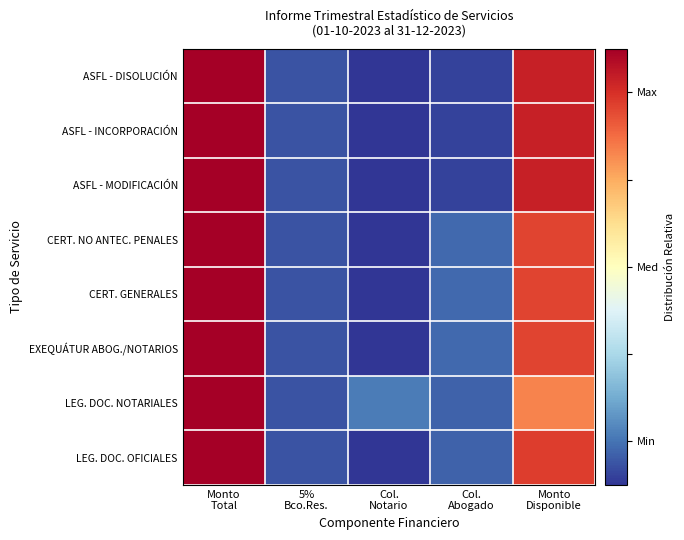

At which category does the chart reach its peak across all series?

Monto
Total